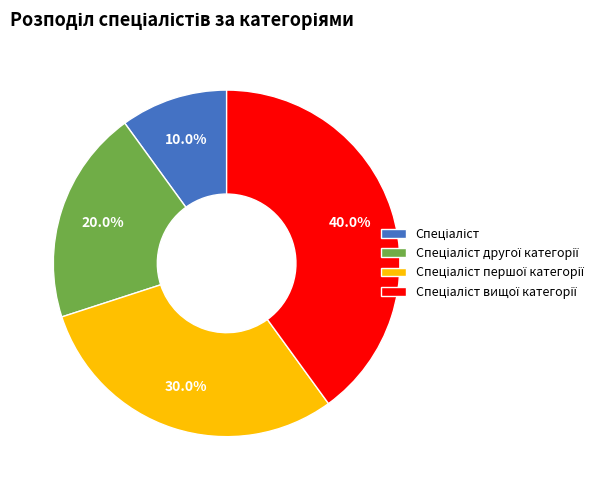

Does any single category account for the majority?

No